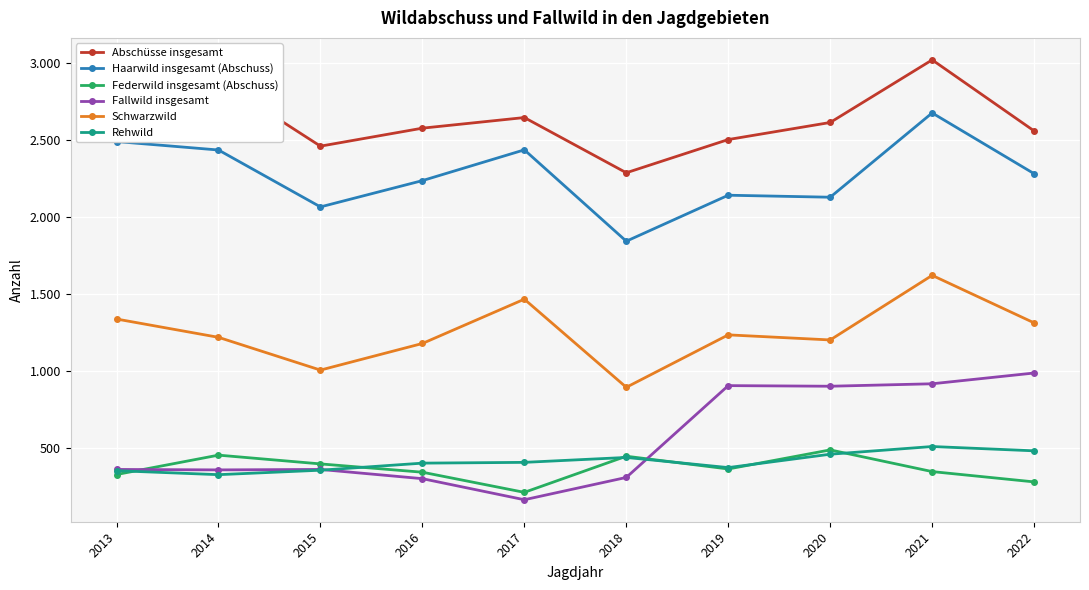

Rank the series by their maximum value, from lowest to highest.

Federwild insgesamt (Abschuss), Rehwild, Fallwild insgesamt, Schwarzwild, Haarwild insgesamt (Abschuss), Abschüsse insgesamt